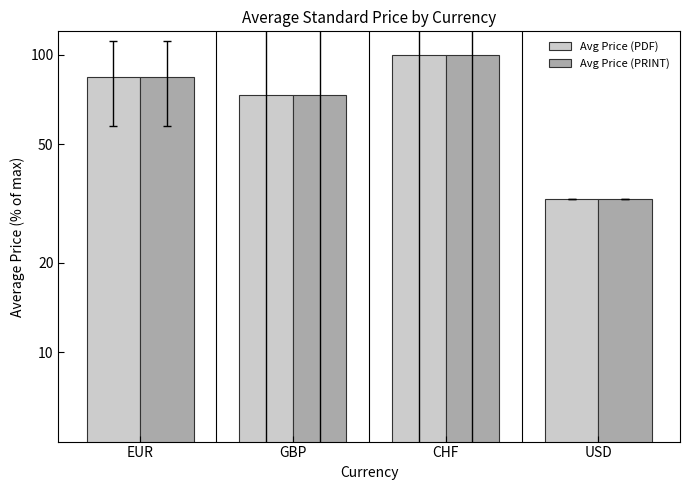

The value of Avg Price (PDF) at USD is 32.7. True or false?

True